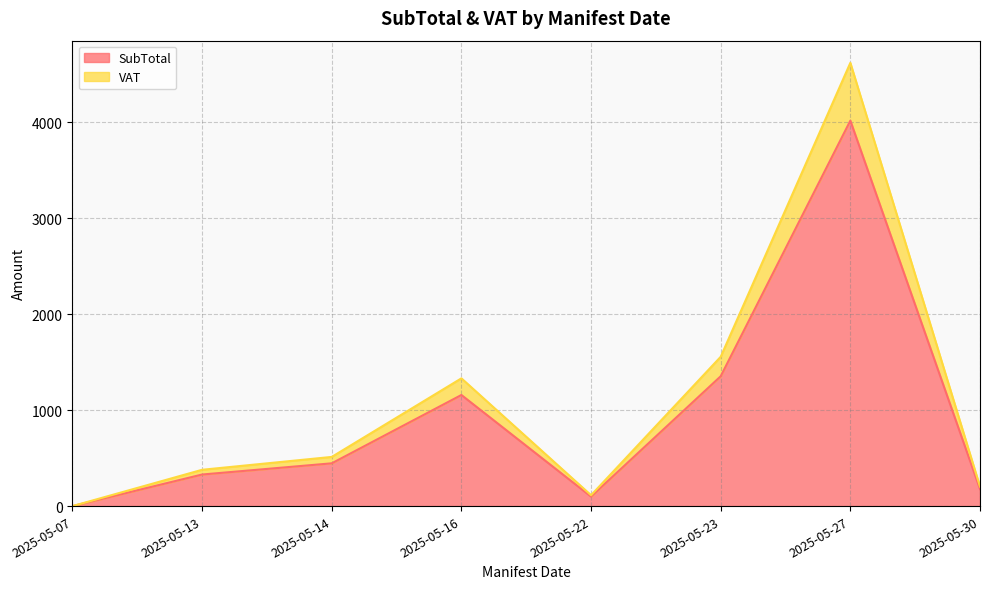

True or false: VAT has a value of 26.5 at 2025-05-30.

True